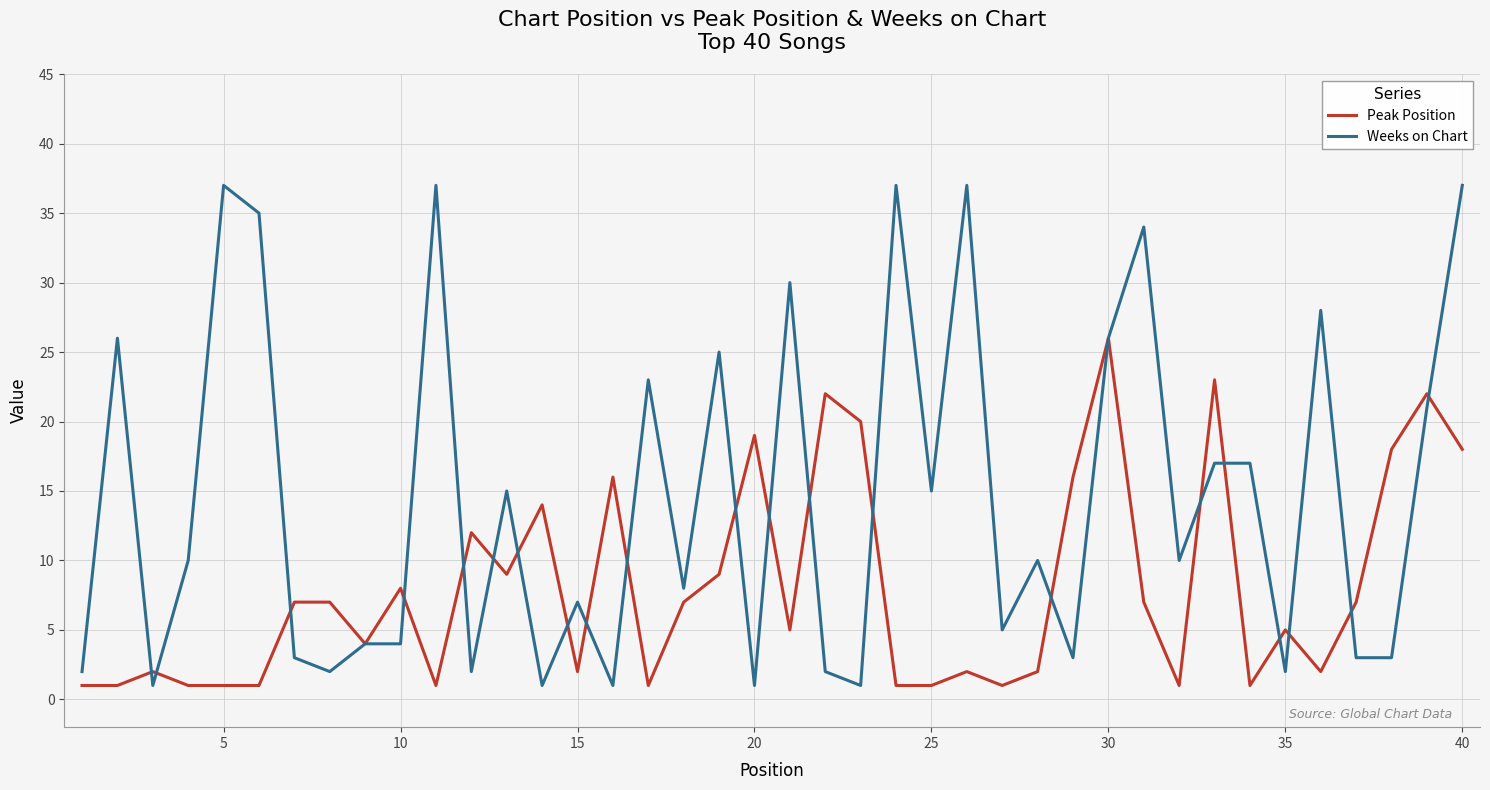

What is the maximum value for Weeks on Chart?

37